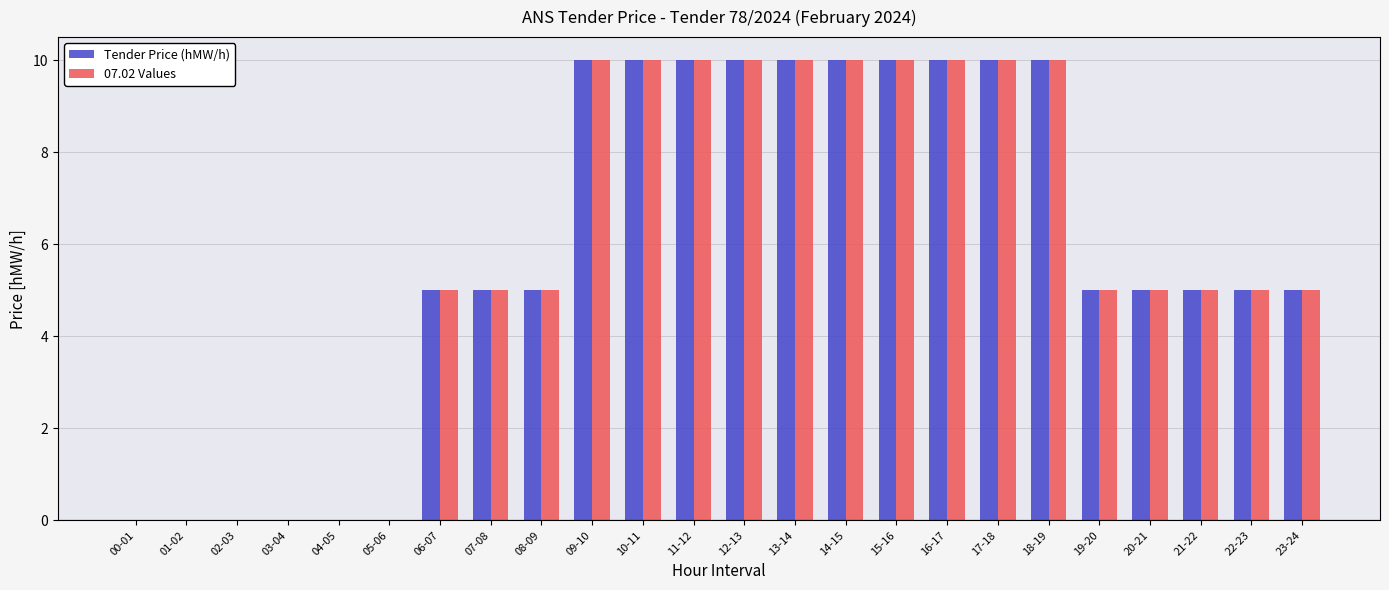

Reading left to right, extract all data points from this chart.

Tender Price (hMW/h): 0	0	0	0	0	0	5	5	5	10	10	10	10	10	10	10	10	10	10	5	5	5	5	5
07.02 Values: 0	0	0	0	0	0	5	5	5	10	10	10	10	10	10	10	10	10	10	5	5	5	5	5